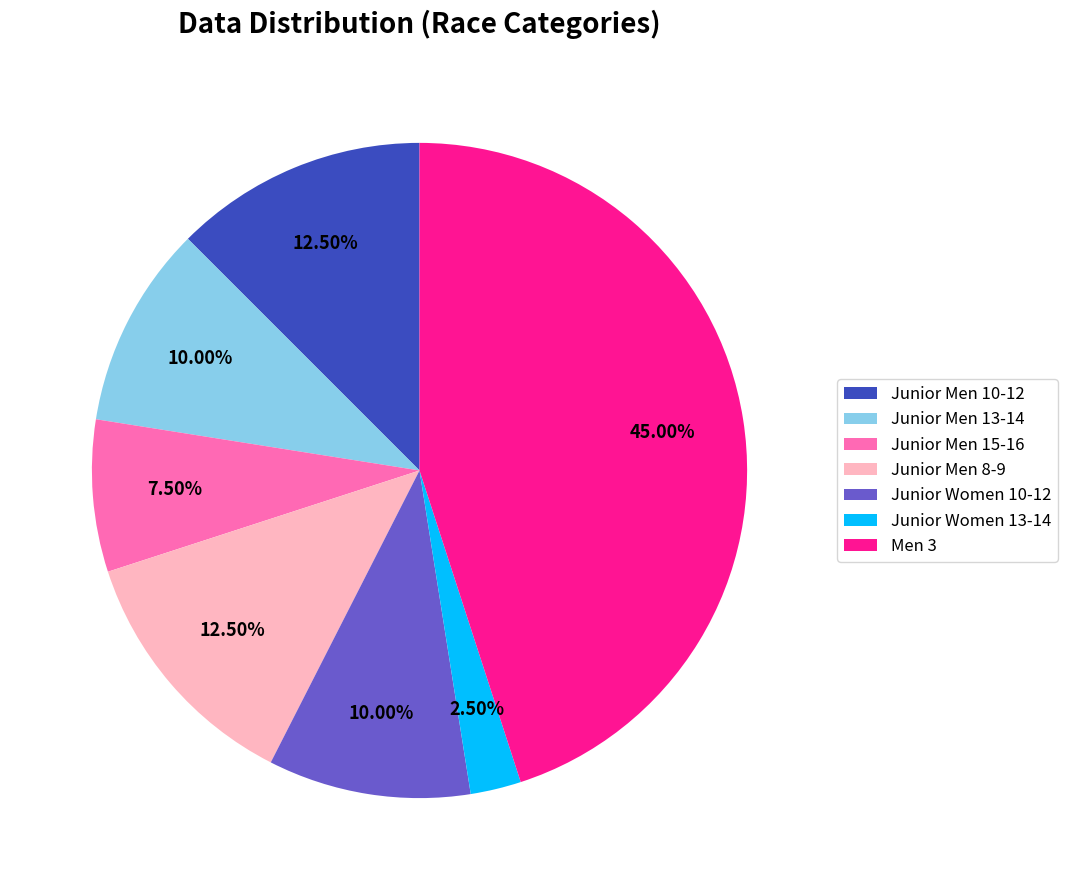

Which category has the smallest portion of the pie?

Junior Women 13-14